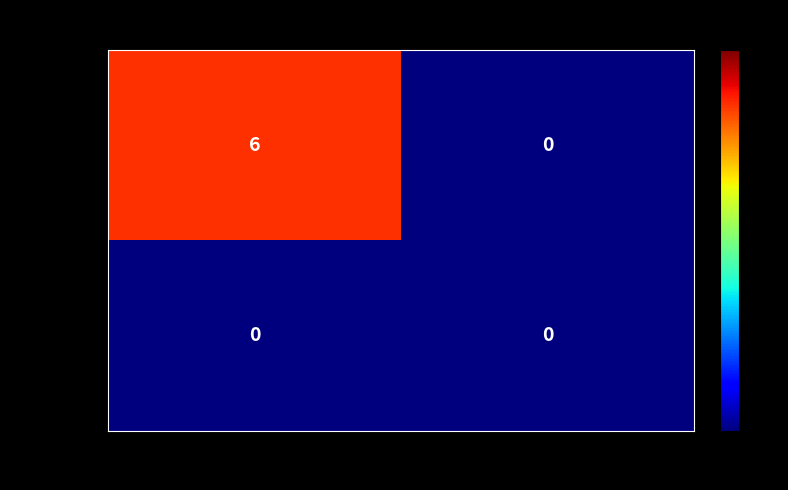

Which series has the largest range (max minus min)?

54e6cd13...